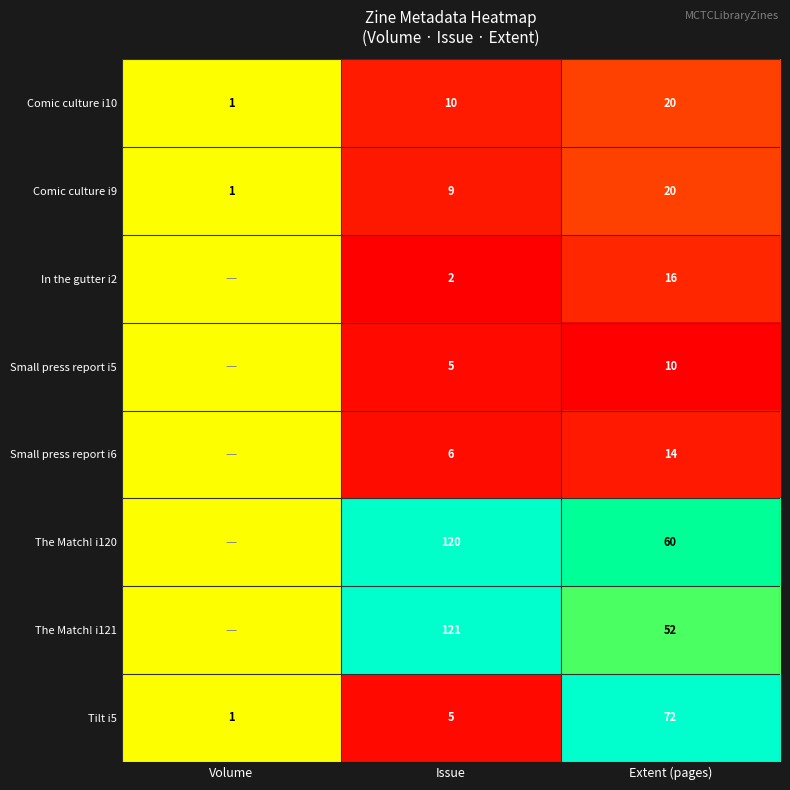

At which label is Comic culture i10 closest to 10?

Issue